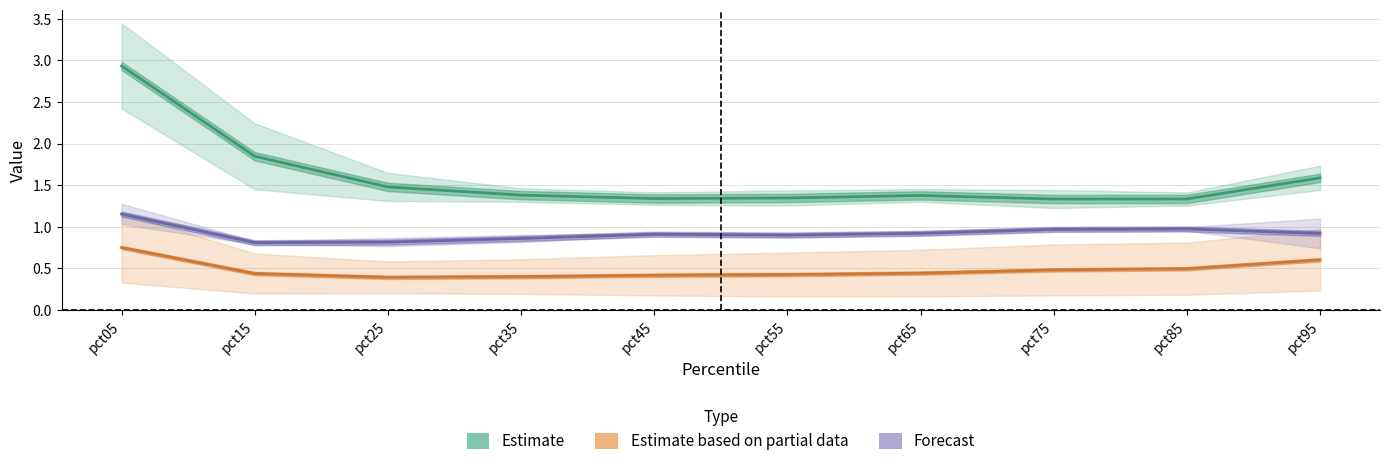

Which category has the lowest value across all series?

pct25